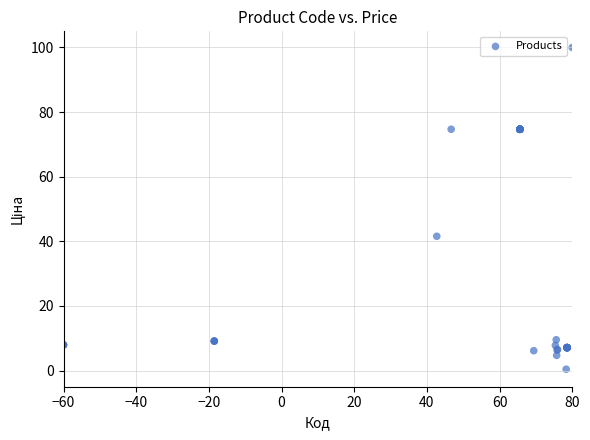

What Y value in the scatter plot is closest to 50?

41.6